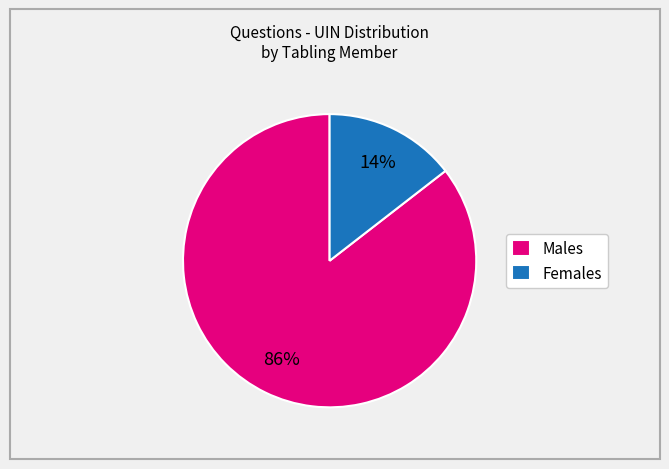

True or false: Females accounts for 26% of the total.

False